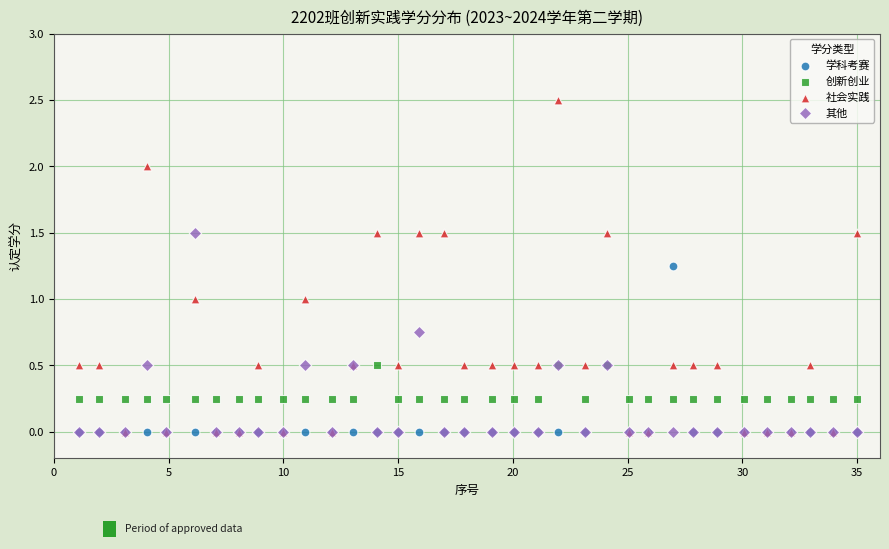

Which series has the largest Y range (max minus min)?

社会实践